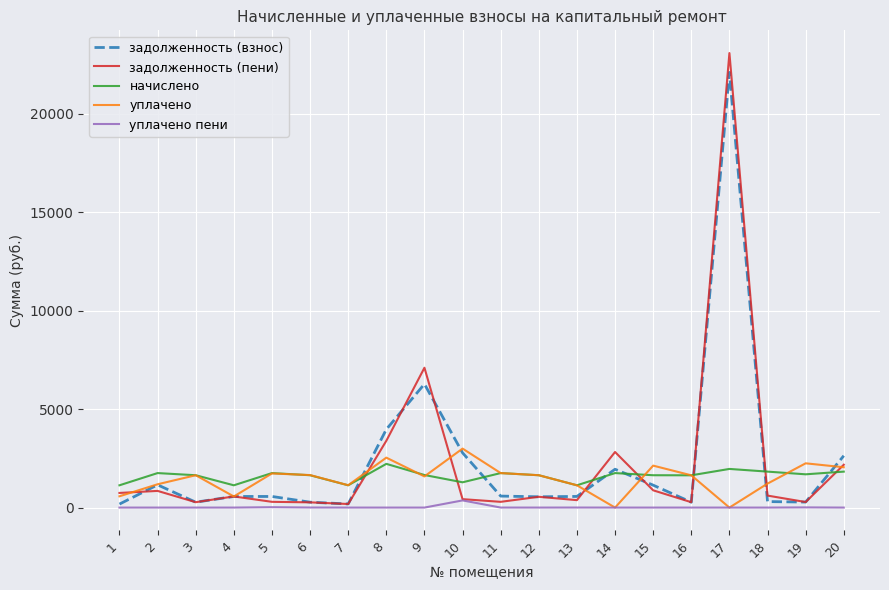

Is the value of задолженность (пени) at 15 greater than the value of уплачено at 9?

No